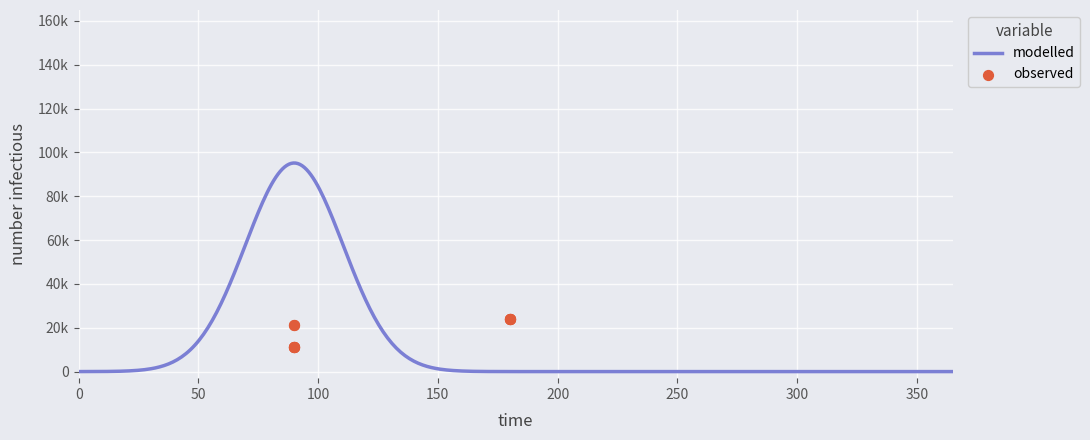

What is the change in value from 4272 to 7872?

+12630